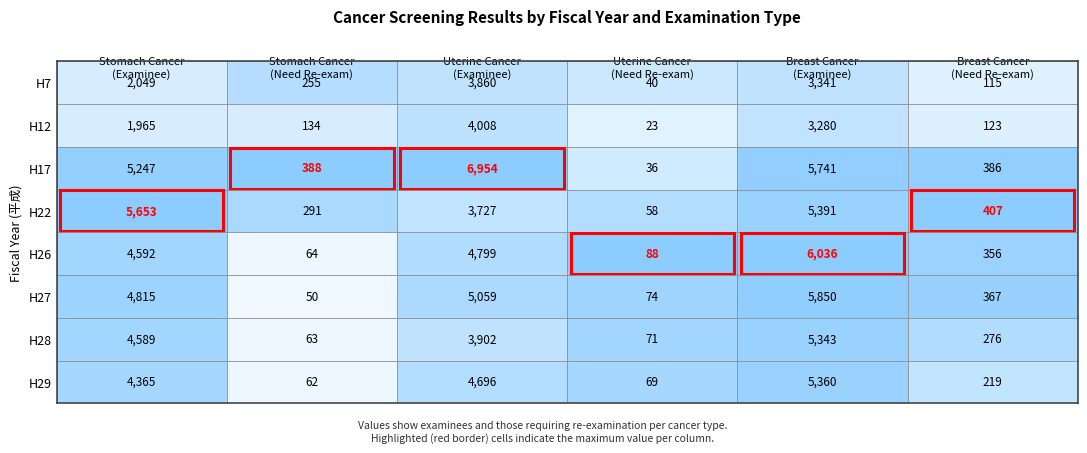

Read the H29 value at 0.

4365